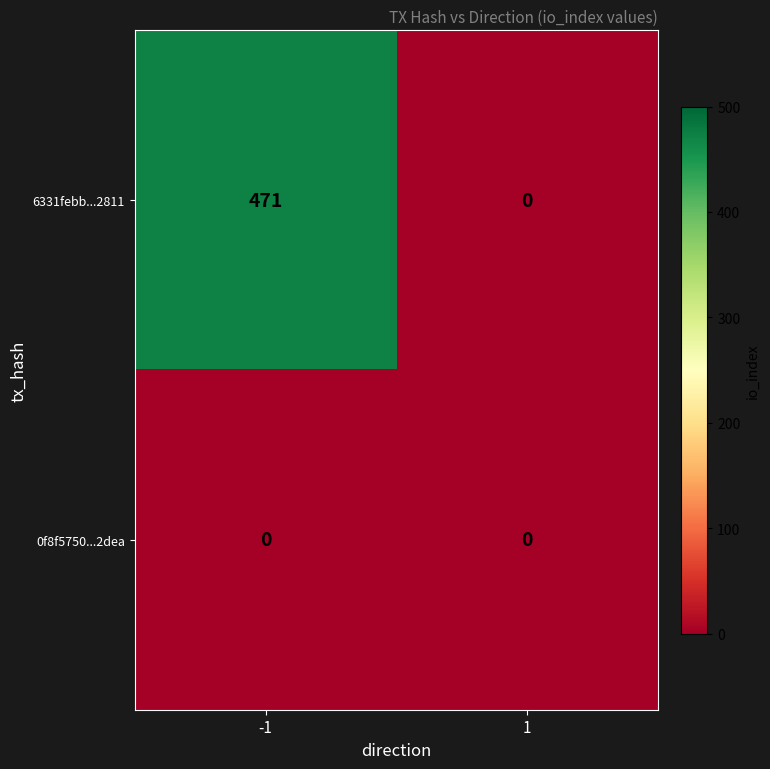

Reading right to left, transcribe all the data shown in this chart.

6331febb...2811: 1=0	-1=471
0f8f5750...2dea: 1=0	-1=0